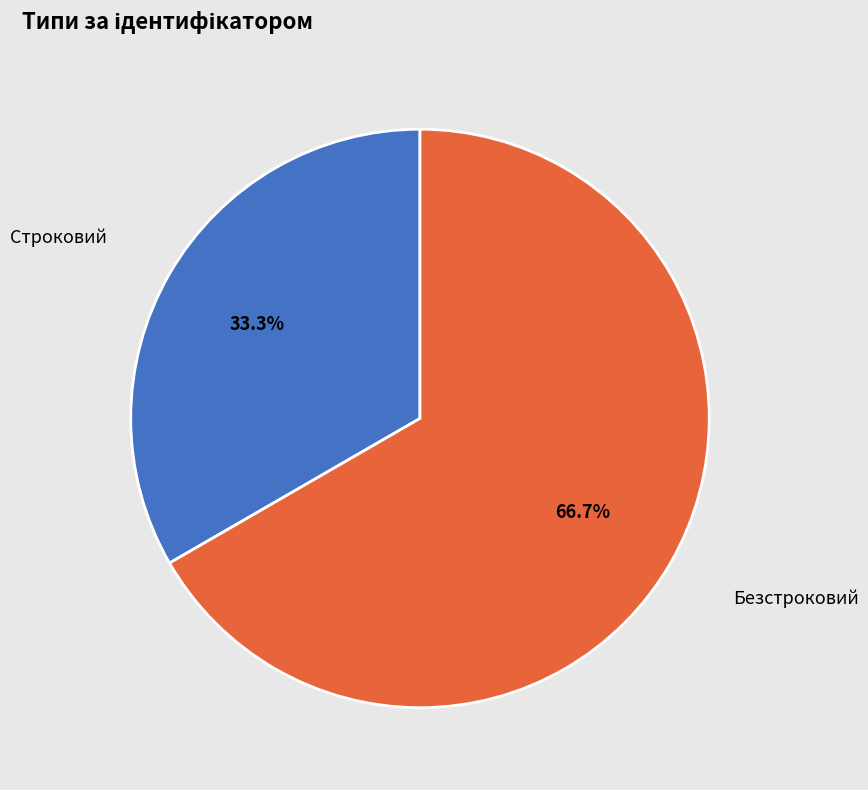

What is the total percentage of Безстроковий and Строковий?

100.0%